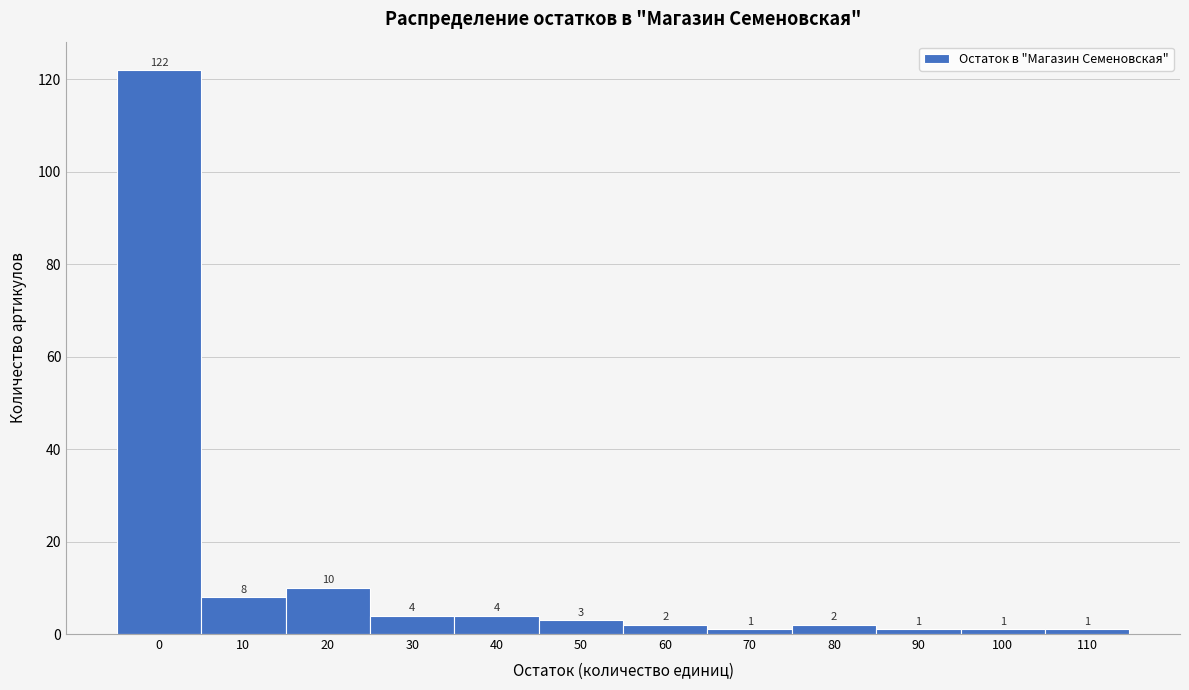

Reading left to right, extract all data points from this chart.

0=122	10=8	20=10	30=4	40=4	50=3	60=2	70=1	80=2	90=1	100=1	110=1